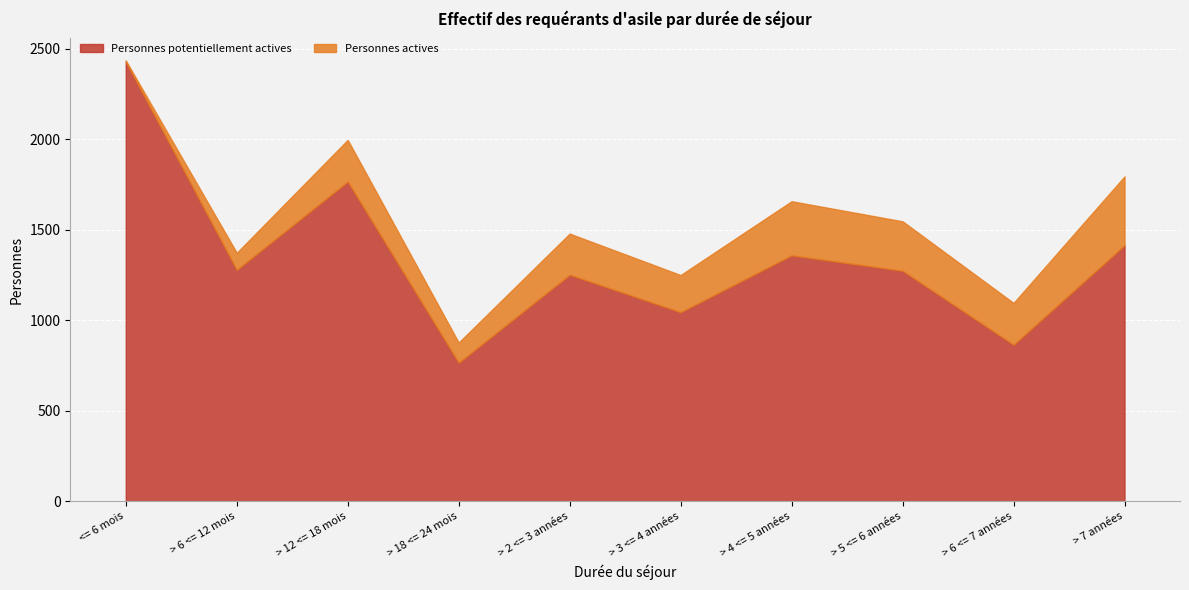

Does the chart display data point markers on the line(s)?

No